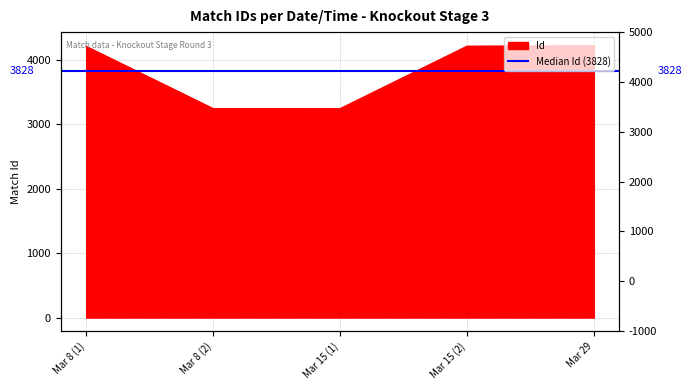

Reading left to right, list all the values displayed in this chart.

4212	3246	3245	4215	4222